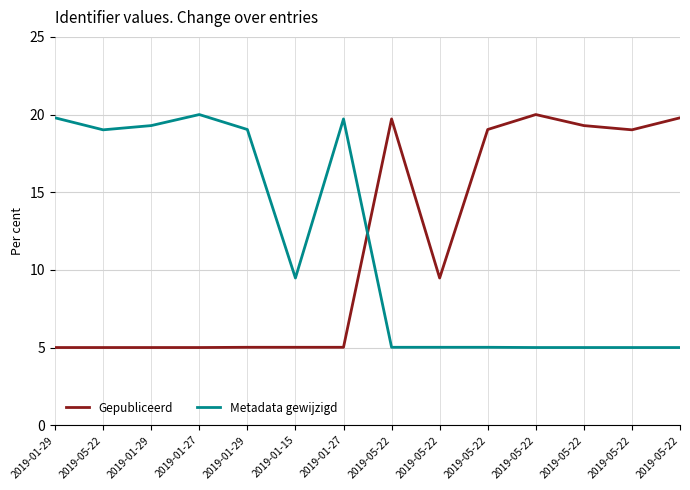

What is the maximum value for Gepubliceerd?

20.0